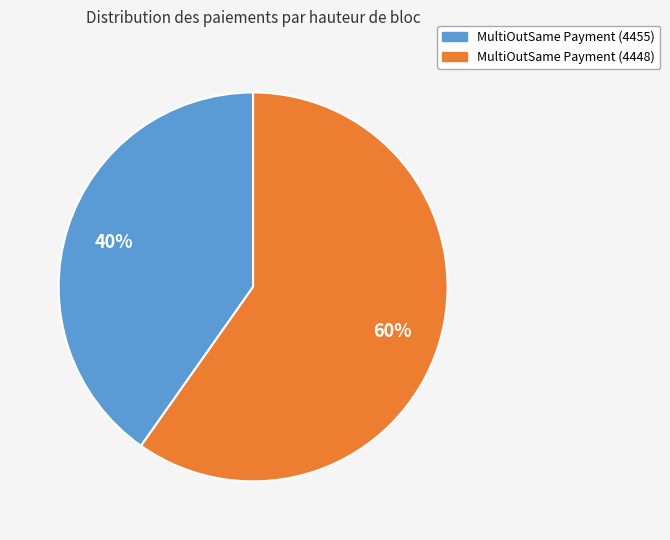

Which category has the smallest portion of the pie?

MultiOutSame Payment (4455)